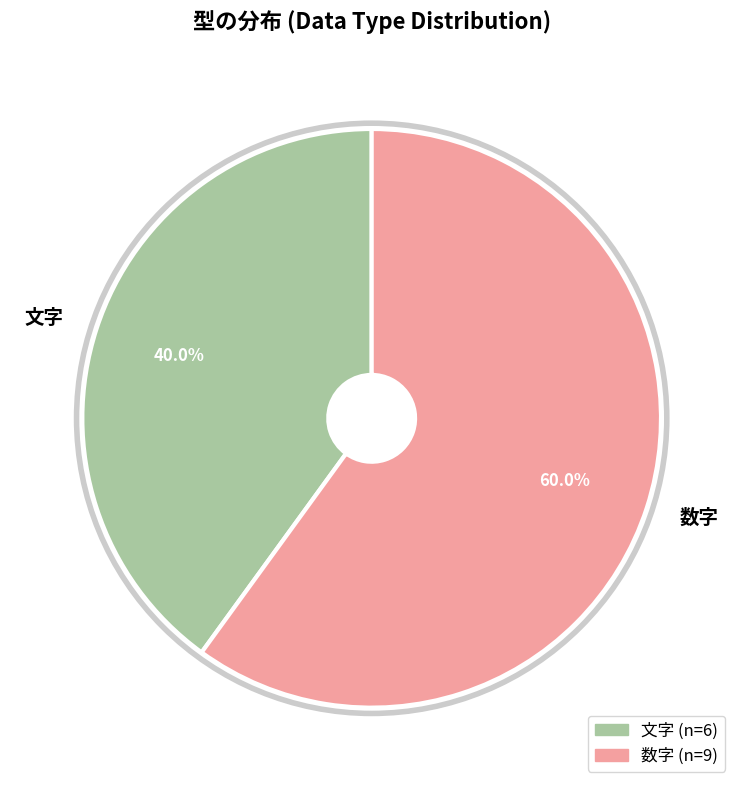

Rank the categories by value from highest to lowest.

数字, 文字